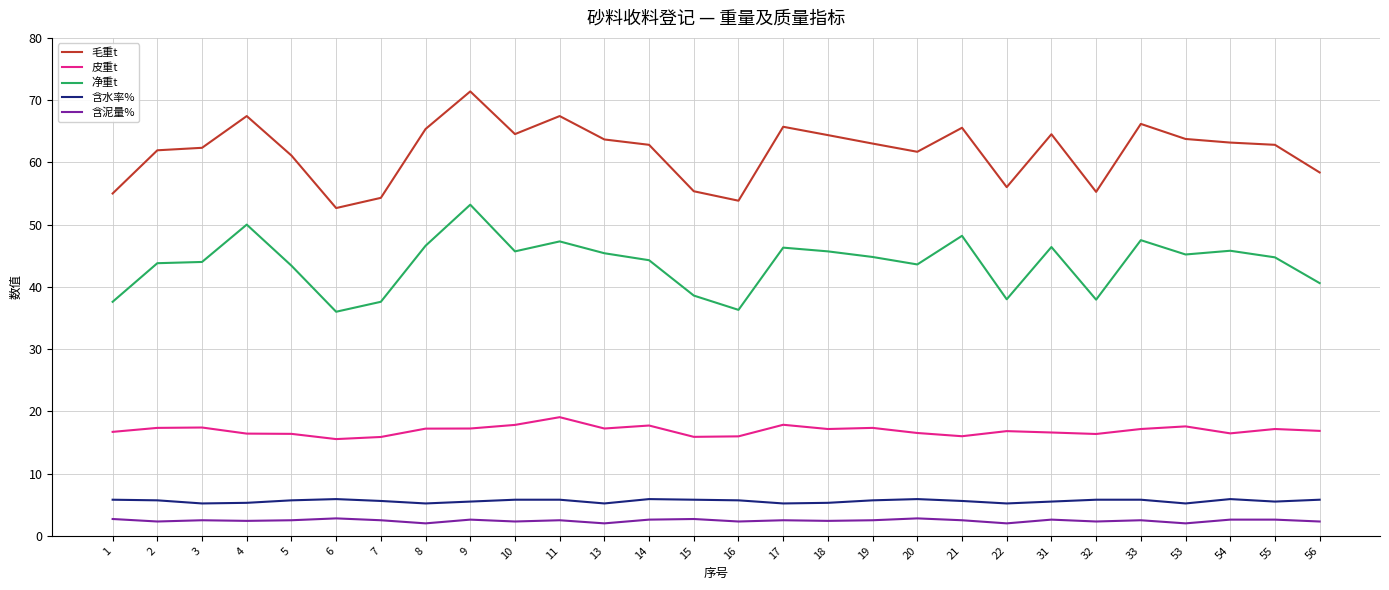

True or false: 含泥量% has more than 1 points higher than both neighbors.

True